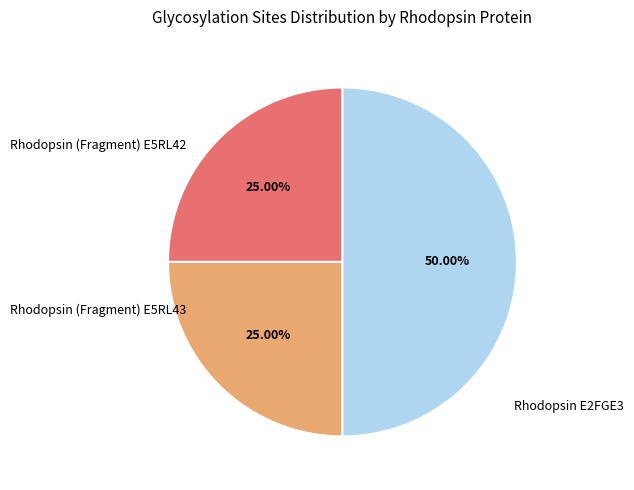

To the nearest percent, what is the difference between the largest and smallest slice percentages?

25%